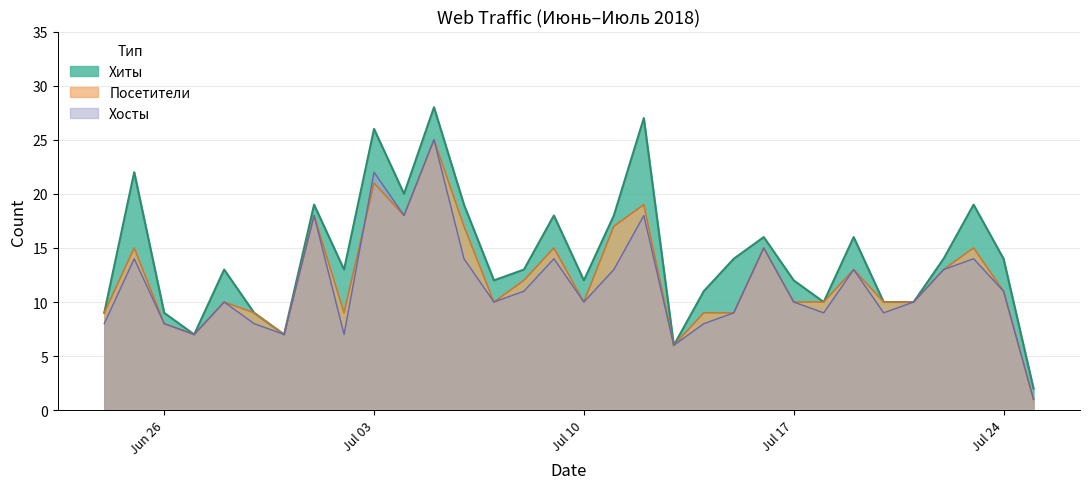

List the series in order of their overall mean, highest first.

Хиты, Посетители, Хосты